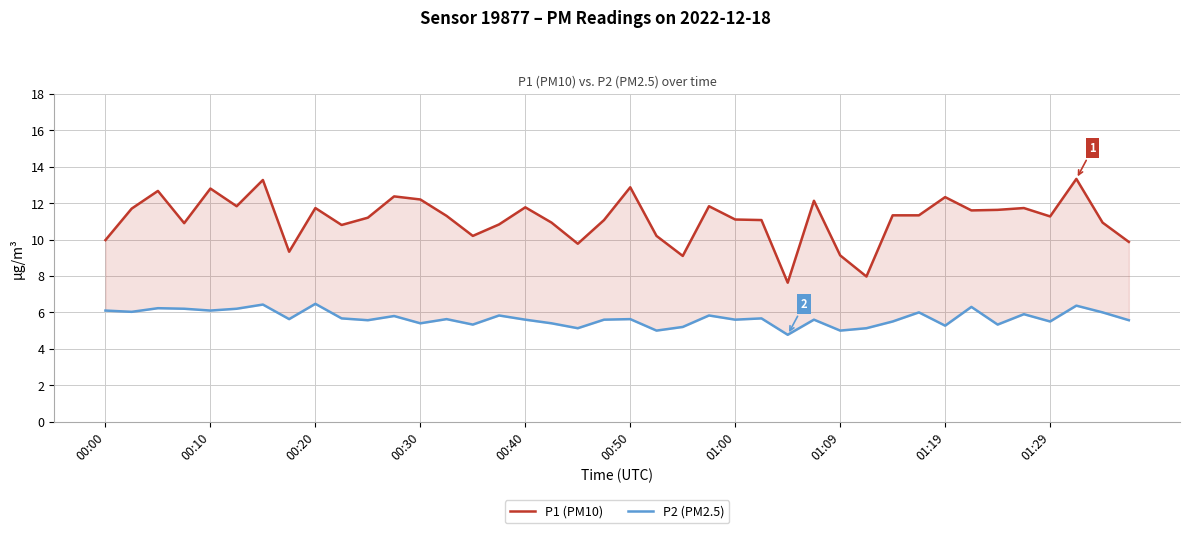

Rank the series by their average value, from highest to lowest.

P1 (PM10), P2 (PM2.5)